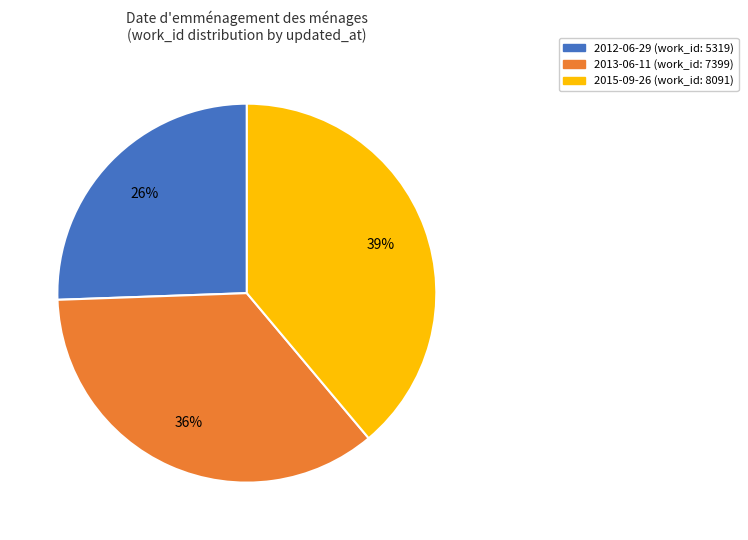

Is there a majority slice in this chart?

No